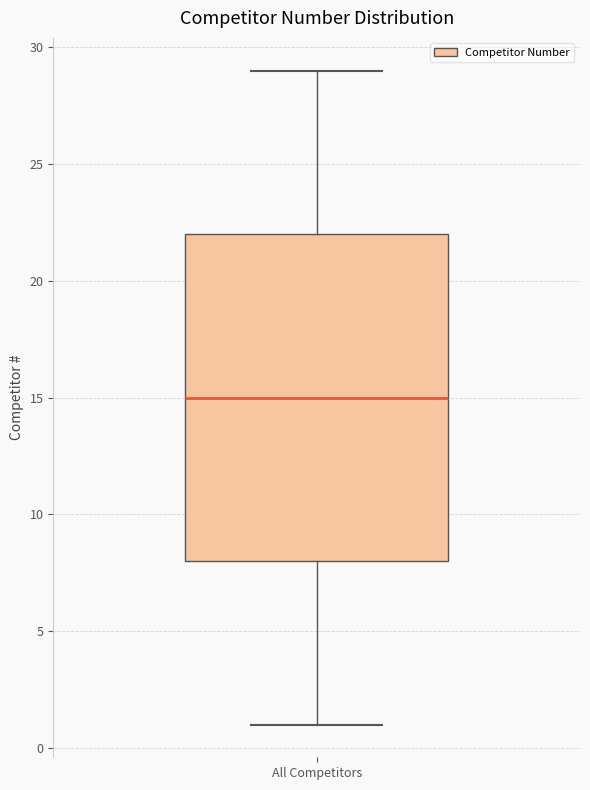

Where is the upper edge of the box for All Competitors on the y-axis? The values are not printed on the chart, so give them approximately, as read against the axis.

22